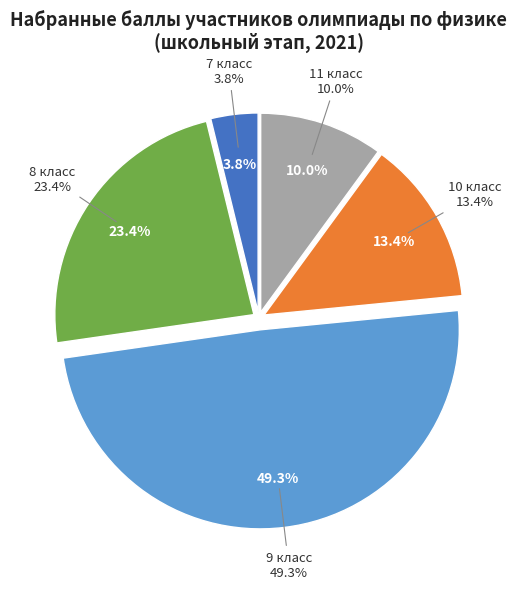

Does any single category account for the majority?

No